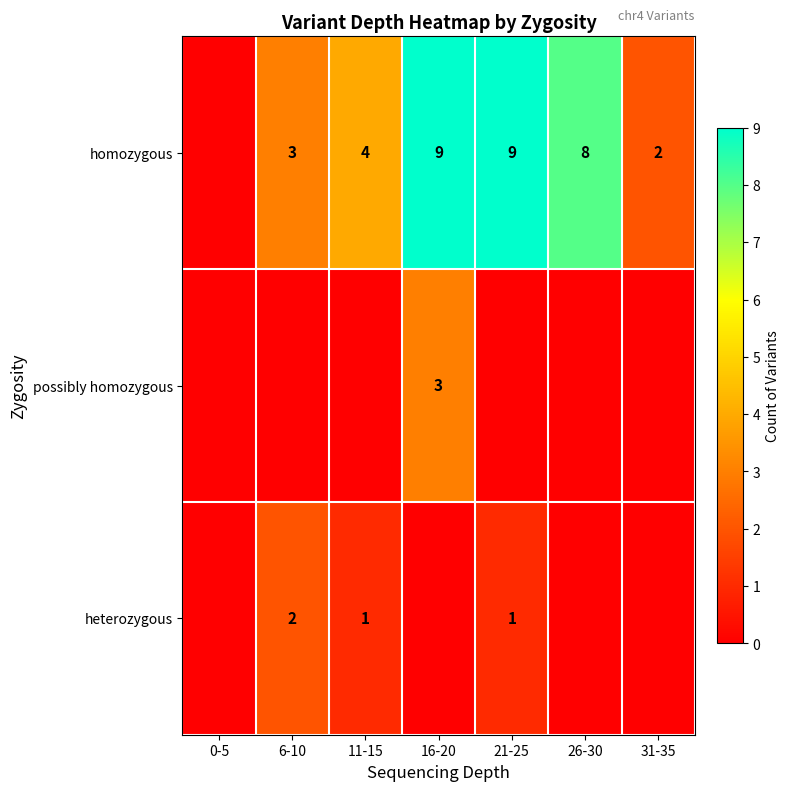

Is it true that homozygous equals 8 at 26-30?

True